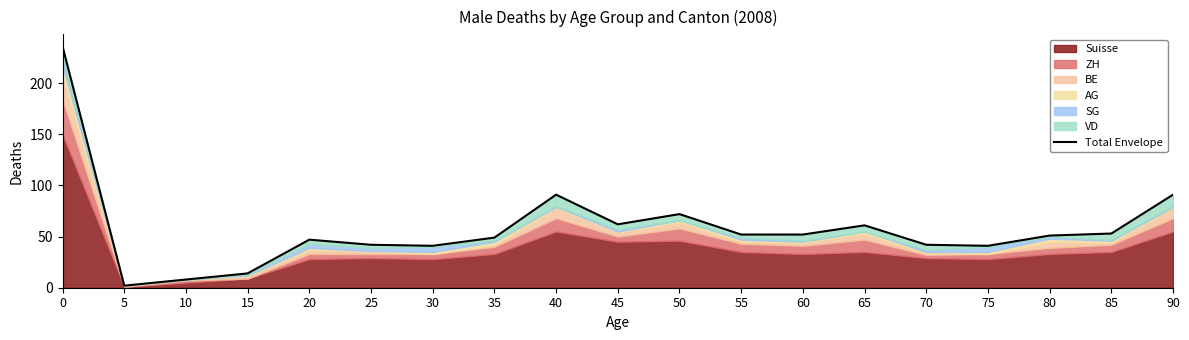

What is the change in value from 10 to 40?

+83